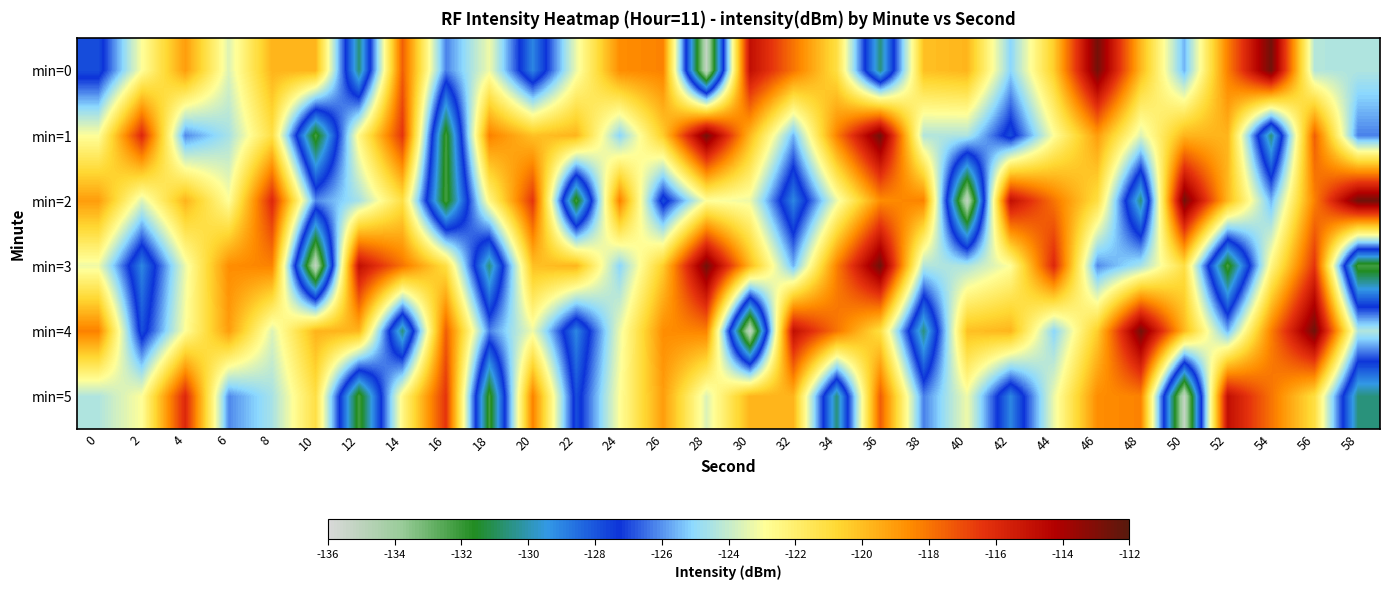

Reading right to left, transcribe all the data shown in this chart.

min=0: 58=-124.4	56=-124.4	54=-112.6	52=-118.3	50=-125.6	48=-119.8	46=-112.7	44=-120.4	42=-125.1	40=-119.7	38=-120.1	36=-130.6	34=-121.1	32=-118.0	30=-114.8	28=-135.2	26=-118.3	24=-118.6	22=-123.3	20=-129.0	18=-123.2	16=-126.2	14=-117.4	12=-130.6	10=-119.7	8=-119.7	6=-123.6	4=-119.1	2=-122.9	0=-127.8
min=1: 58=-126.2	56=-117.4	54=-130.6	52=-119.7	50=-119.7	48=-123.6	46=-119.1	44=-122.9	42=-127.8	40=-124.4	38=-124.4	36=-112.6	34=-118.3	32=-125.6	30=-119.8	28=-112.7	26=-120.4	24=-125.1	22=-119.7	20=-120.1	18=-118.3	16=-132.2	14=-116.4	12=-122.5	10=-132.3	8=-121.1	6=-124.6	4=-126.1	2=-115.9	0=-122.9
min=2: 58=-112.6	56=-118.3	54=-125.6	52=-119.8	50=-112.7	48=-130.6	46=-121.1	44=-118.0	42=-114.8	40=-135.2	38=-118.3	36=-118.6	34=-123.3	32=-129.0	30=-123.2	28=-122.9	26=-127.8	24=-118.3	22=-132.2	20=-116.4	18=-122.5	16=-132.3	14=-121.1	12=-124.6	10=-126.1	8=-115.9	6=-122.9	4=-119.7	2=-123.6	0=-119.1
min=3: 58=-132.2	56=-116.4	54=-122.5	52=-132.3	50=-121.1	48=-124.6	46=-126.1	44=-115.9	42=-122.9	40=-124.4	38=-124.4	36=-112.6	34=-118.3	32=-125.6	30=-119.8	28=-112.7	26=-120.4	24=-125.1	22=-119.7	20=-120.1	18=-130.6	16=-121.1	14=-118.0	12=-114.8	10=-135.2	8=-118.3	6=-118.6	4=-123.3	2=-129.0	0=-123.2
min=4: 58=-124.4	56=-112.6	54=-118.3	52=-125.6	50=-119.8	48=-112.7	46=-120.4	44=-125.1	42=-119.7	40=-120.1	38=-130.6	36=-121.1	34=-118.0	32=-114.8	30=-135.2	28=-118.3	26=-118.6	24=-123.3	22=-129.0	20=-123.2	18=-126.2	16=-117.4	14=-130.6	12=-119.7	10=-119.7	8=-123.6	6=-119.1	4=-122.9	2=-127.8	0=-118.3
min=5: 58=-130.6	56=-121.1	54=-118.0	52=-114.8	50=-135.2	48=-118.3	46=-118.6	44=-123.3	42=-129.0	40=-123.2	38=-126.2	36=-117.4	34=-130.6	32=-119.7	30=-119.7	28=-123.6	26=-119.1	24=-122.9	22=-127.8	20=-118.3	18=-132.2	16=-116.4	14=-122.5	12=-132.3	10=-121.1	8=-124.6	6=-126.1	4=-115.9	2=-122.9	0=-124.4